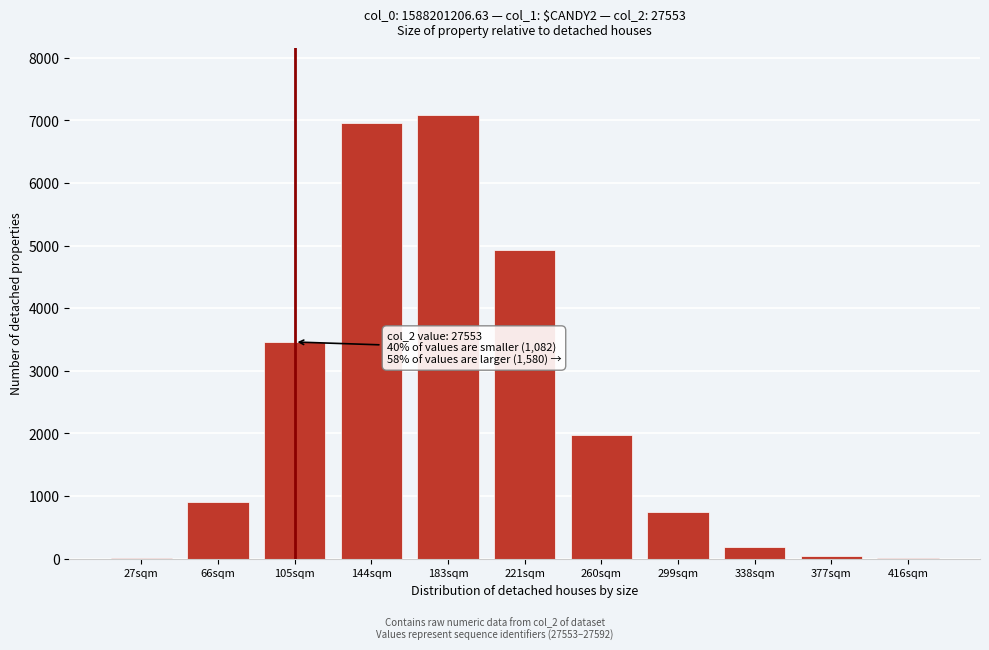

Is it true that the value at 221sqm is 6620?

False